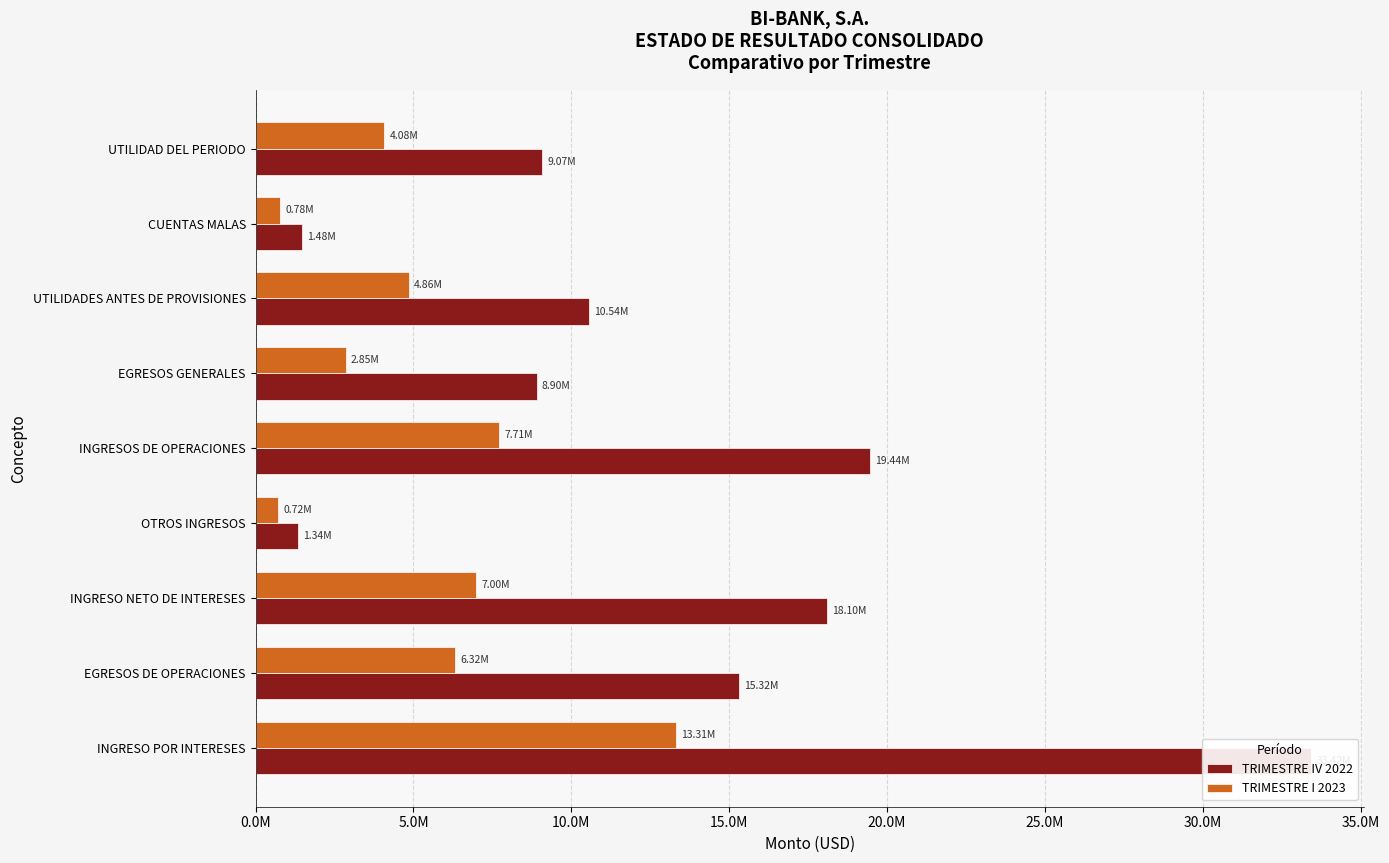

Rank the series at OTROS INGRESOS from lowest to highest value.

TRIMESTRE I 2023, TRIMESTRE IV 2022